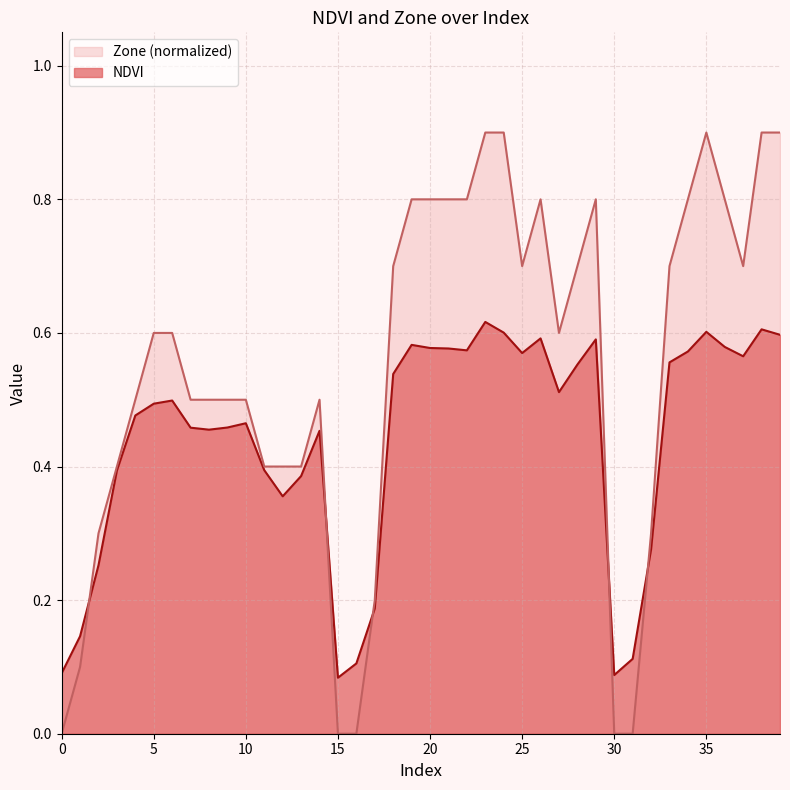

The value of NDVI at 7 is 0.3. True or false?

False